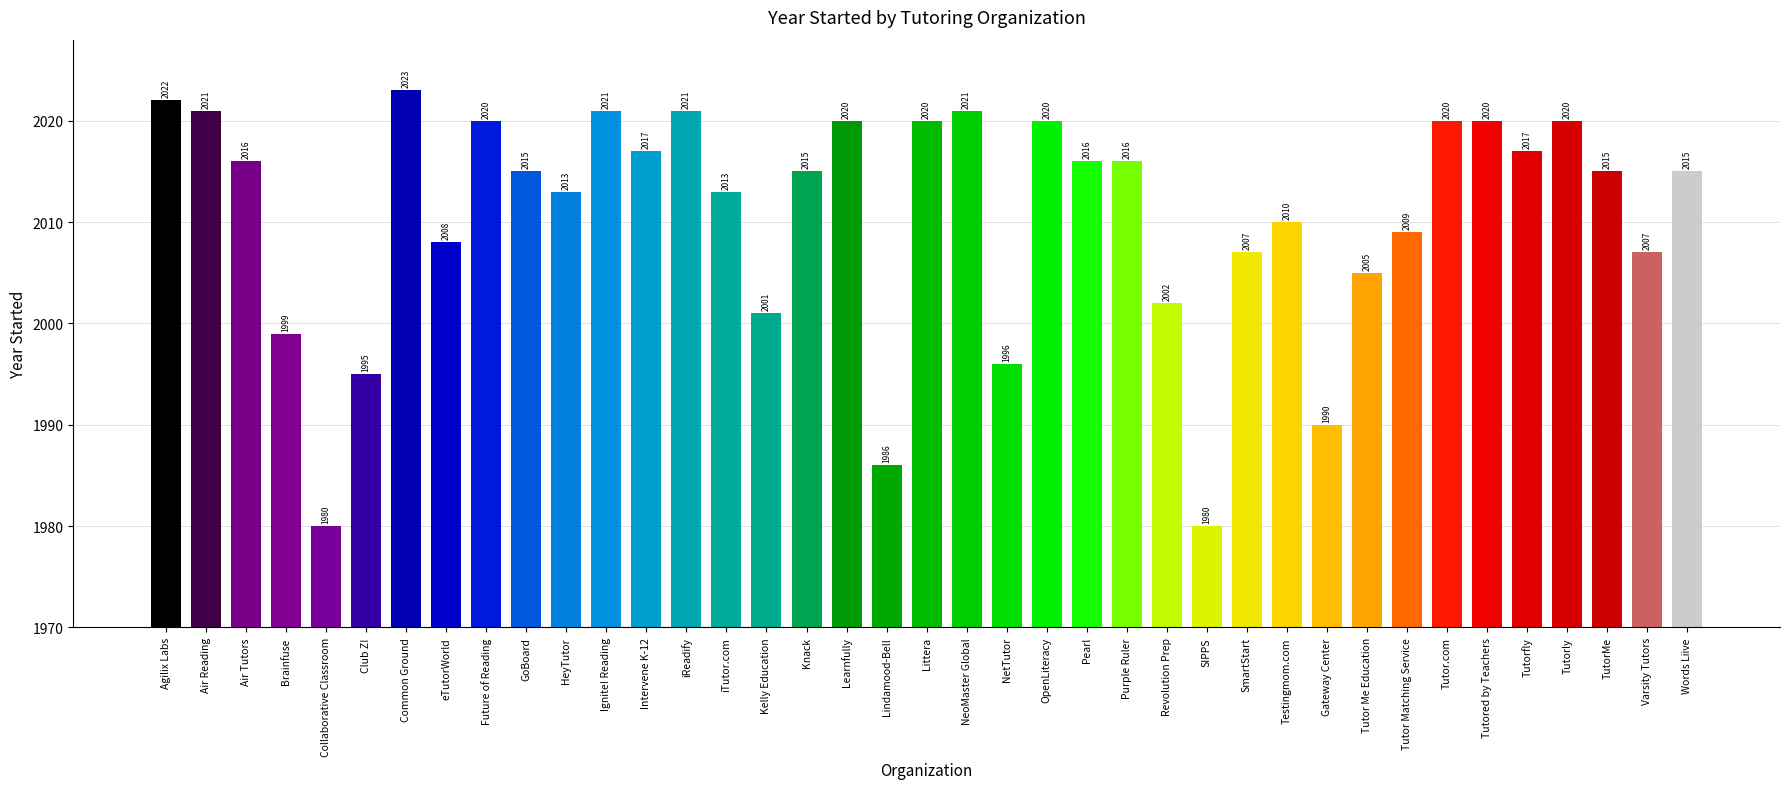

Where is the data nearest to the value 2001?

Kelly Education